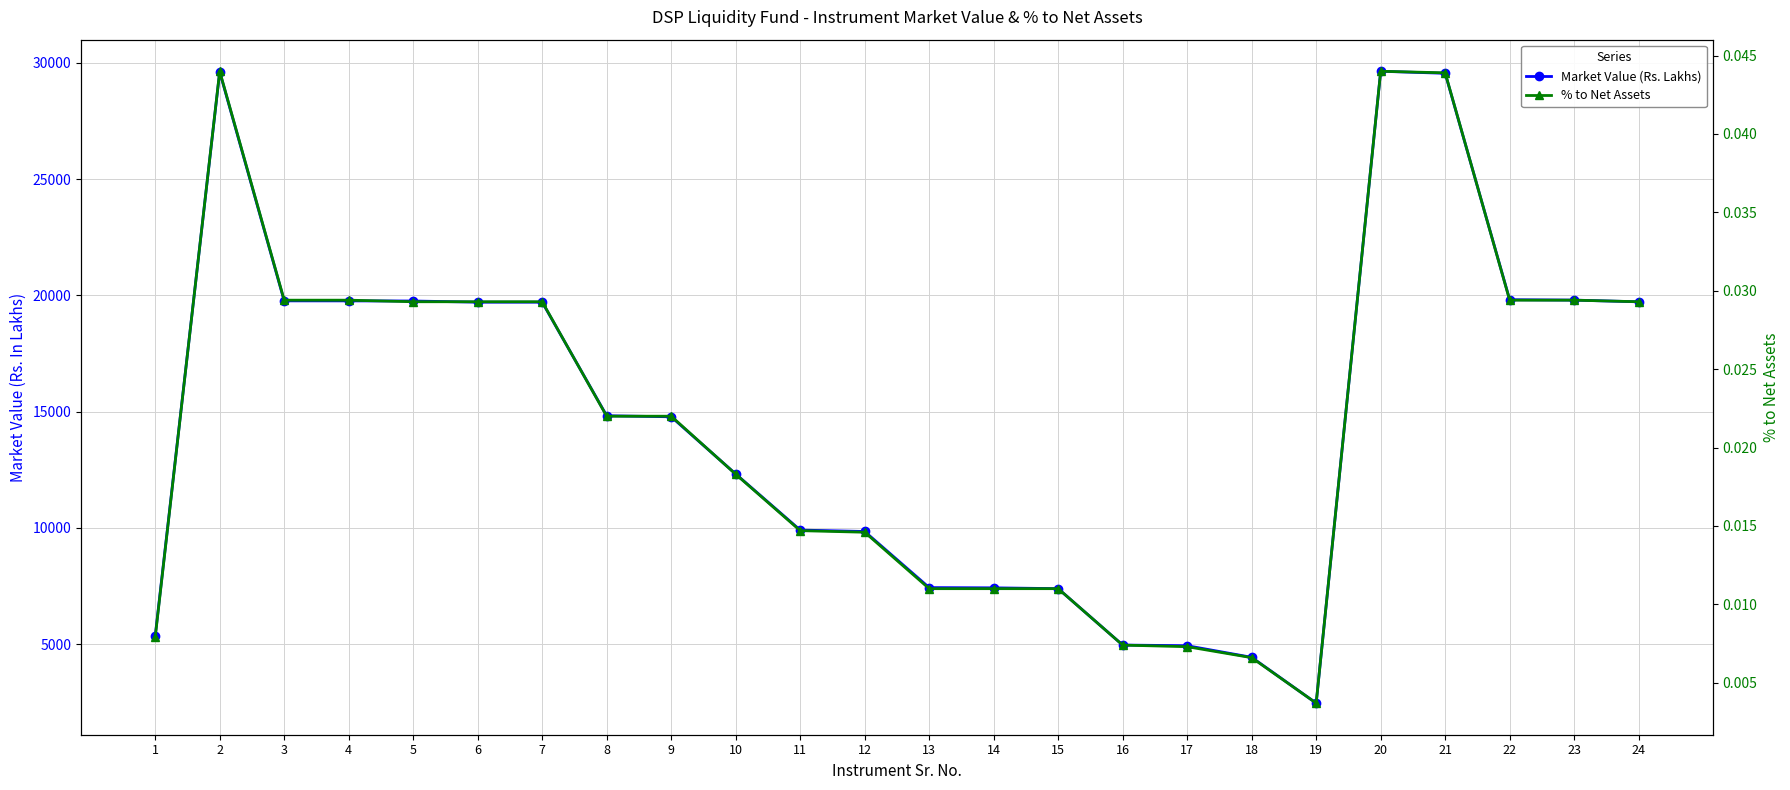

How many interior local peaks does the % to Net Assets series have?

2